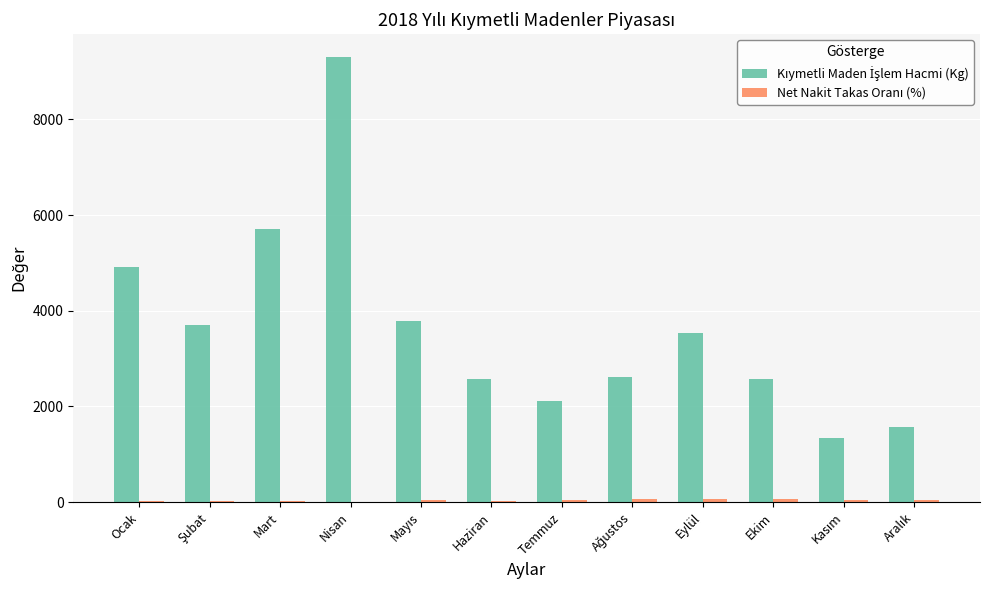

Which label corresponds to the largest value in the chart?

Nisan